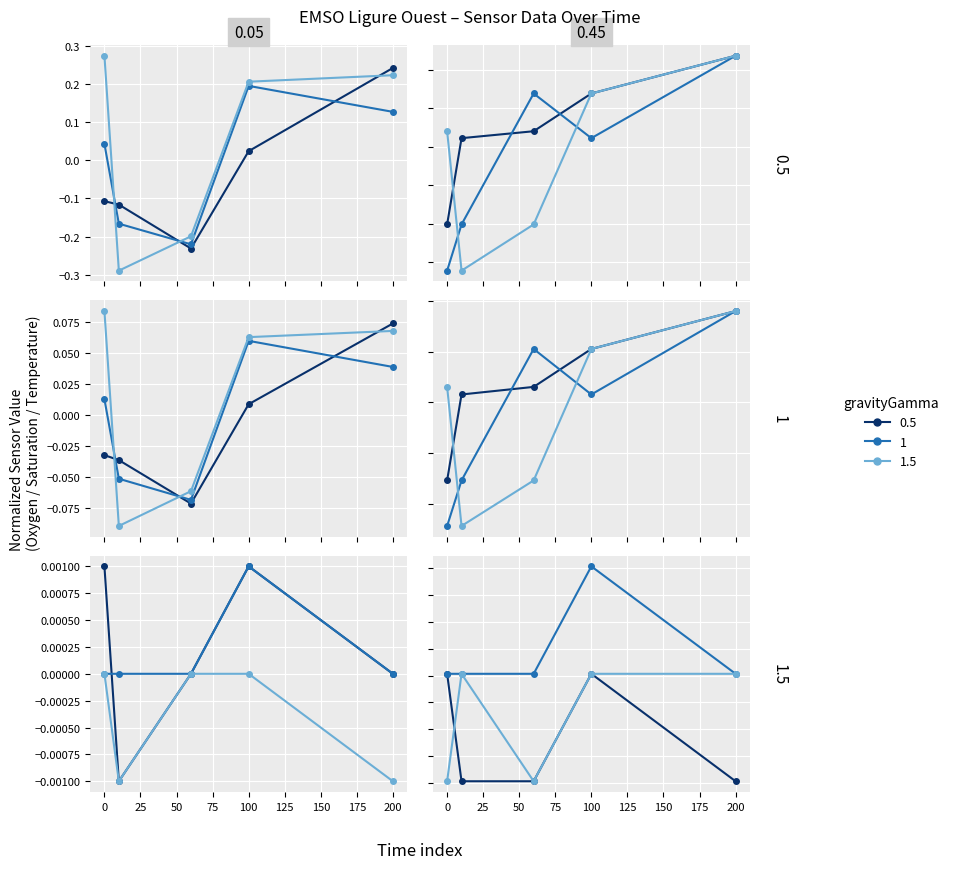

In gravityGamma 0.5, how many points are higher than both neighbors (excluding endpoints)?

1